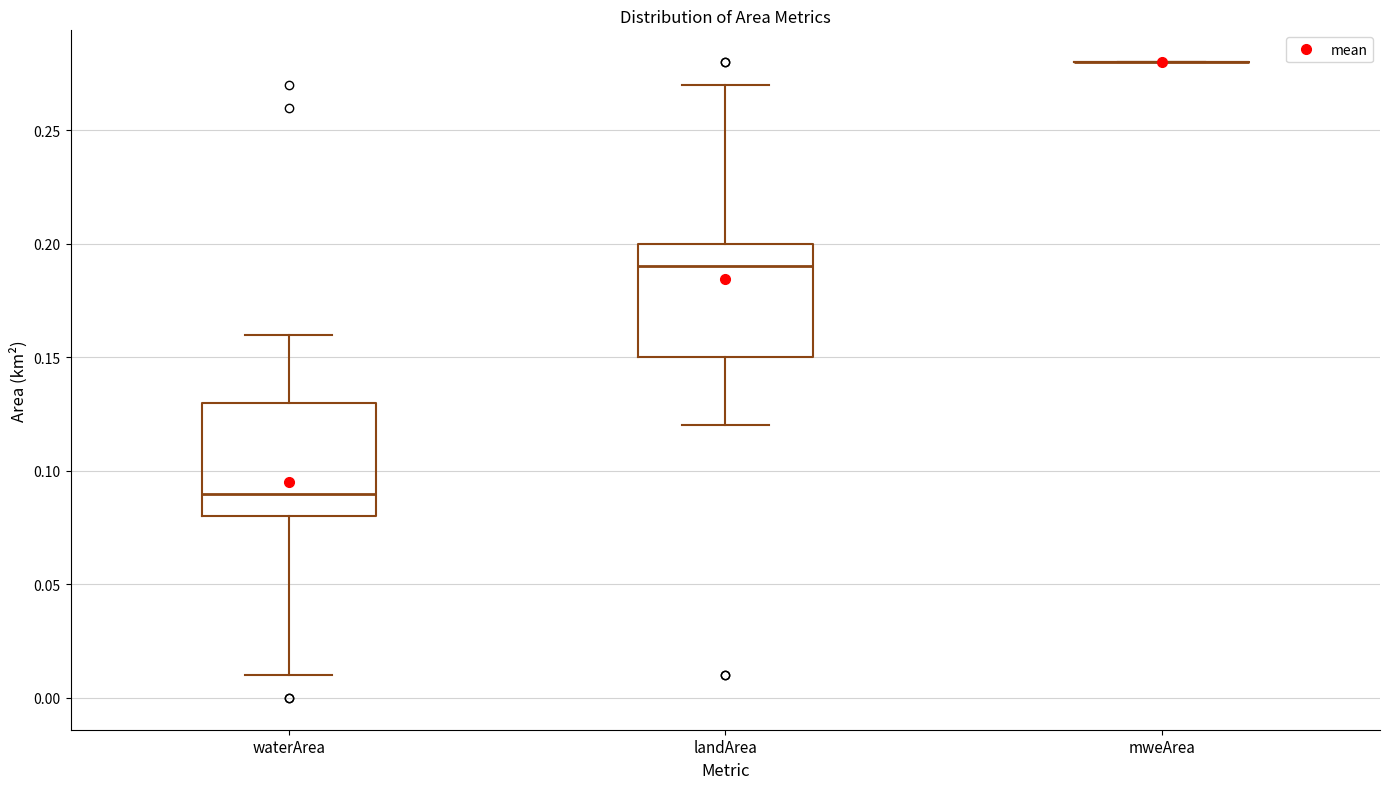

Reading left to right, read every box against the y-axis: the position of its median line, the range the box covers, and the ends of its whiskers. The values are not printed on the chart, so give them approximately, as read against the axis.

waterArea: median 0.09, box 0.08 to 0.13, whiskers 0.01 to 0.16
landArea: median 0.19, box 0.15 to 0.20, whiskers 0.12 to 0.27
mweArea: box collapsed to a line at 0.28, whiskers 0.28 to 0.28